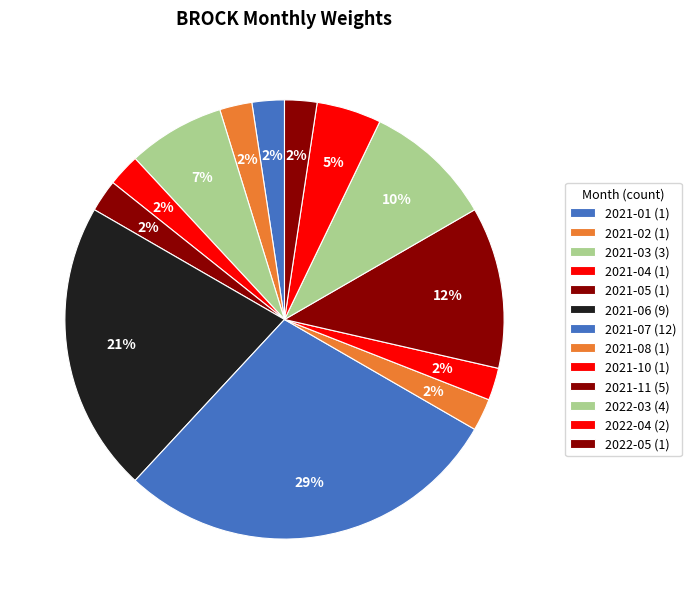

How many slices are in this pie chart?

13